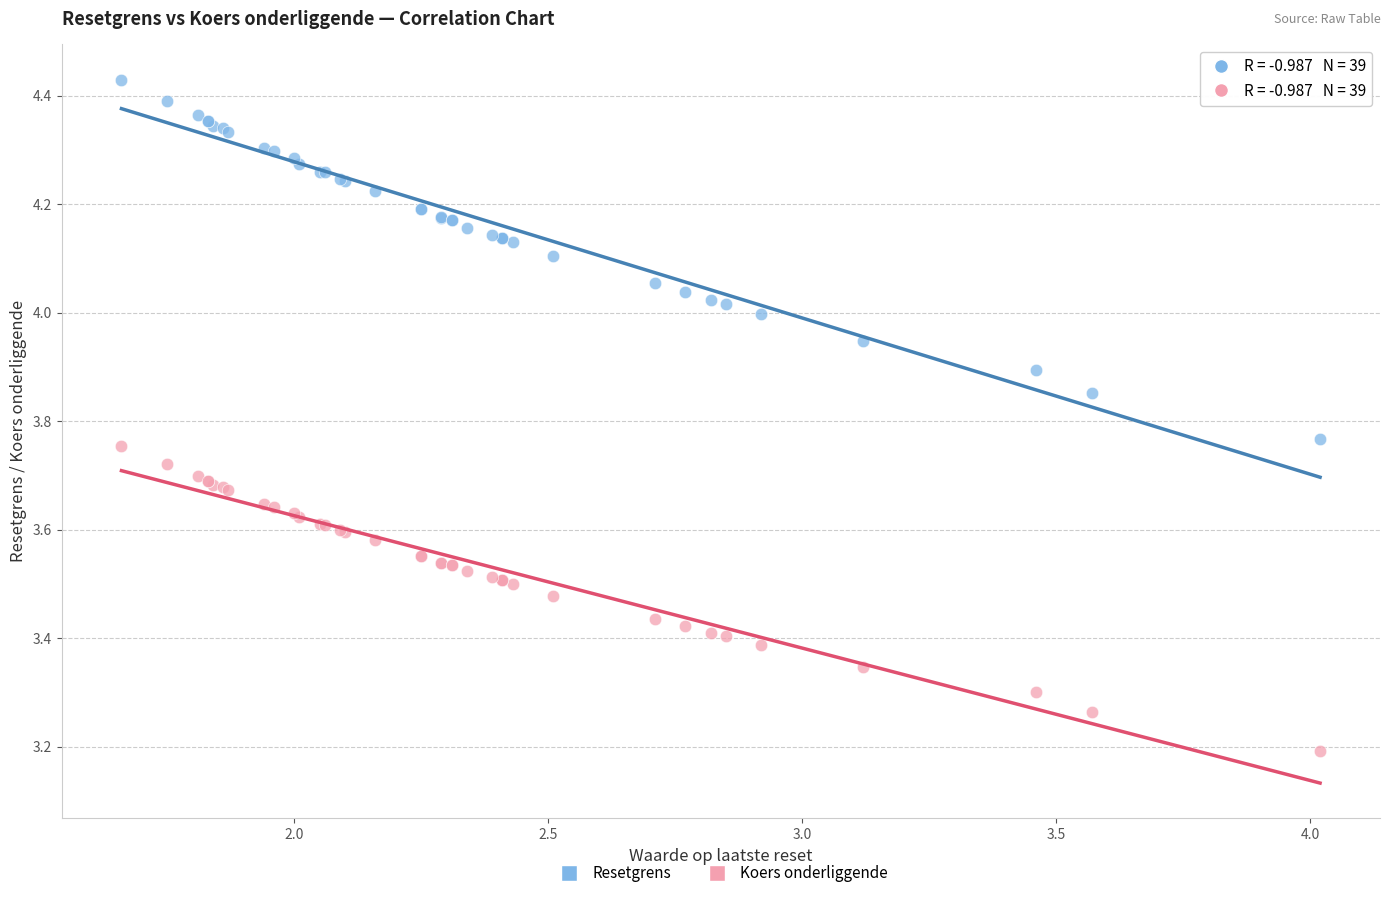

Across all series, what Y value is closest to 3?

3.2